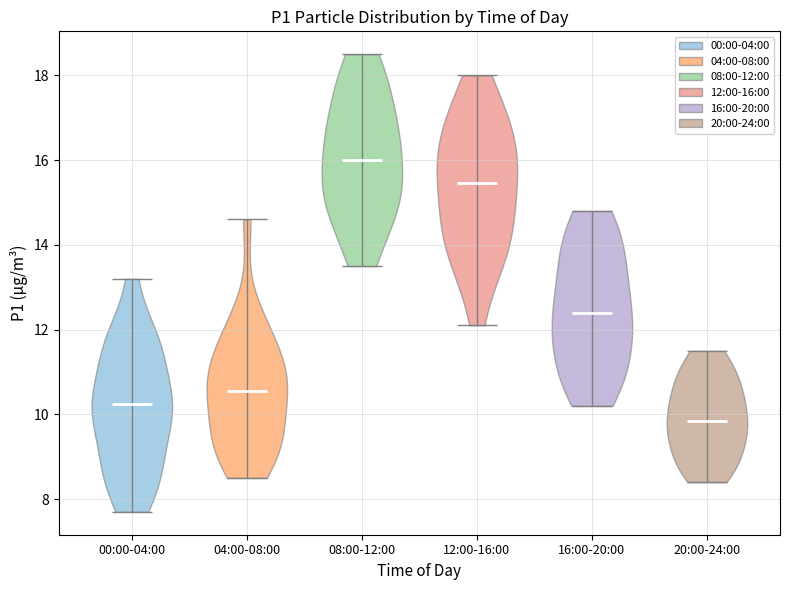

Where does the median line of the violin for 16:00-20:00 sit on the y-axis? The values are not printed on the chart, so give them approximately, as read against the axis.

12.4